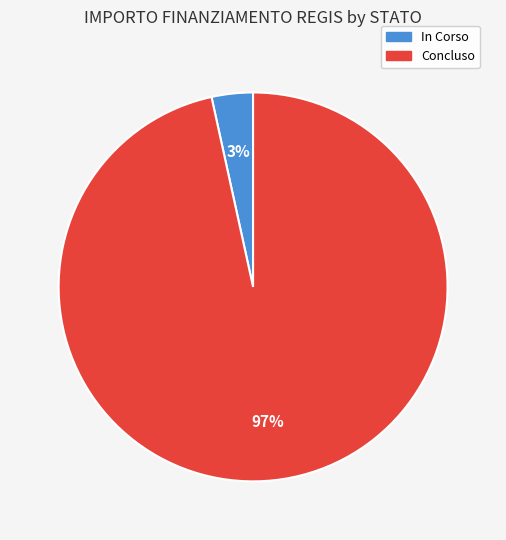

Is the sum of Concluso and In Corso greater than half?

Yes